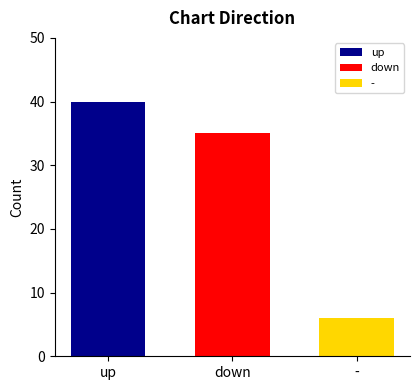

Rank the categories by value from lowest to highest.

-, down, up